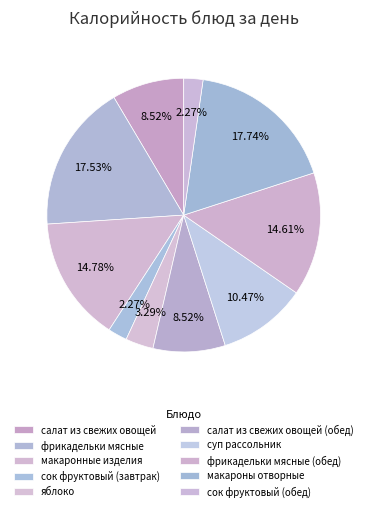

To the nearest percent, what is the combined percentage of макароны отворные and суп рассольник?

28%